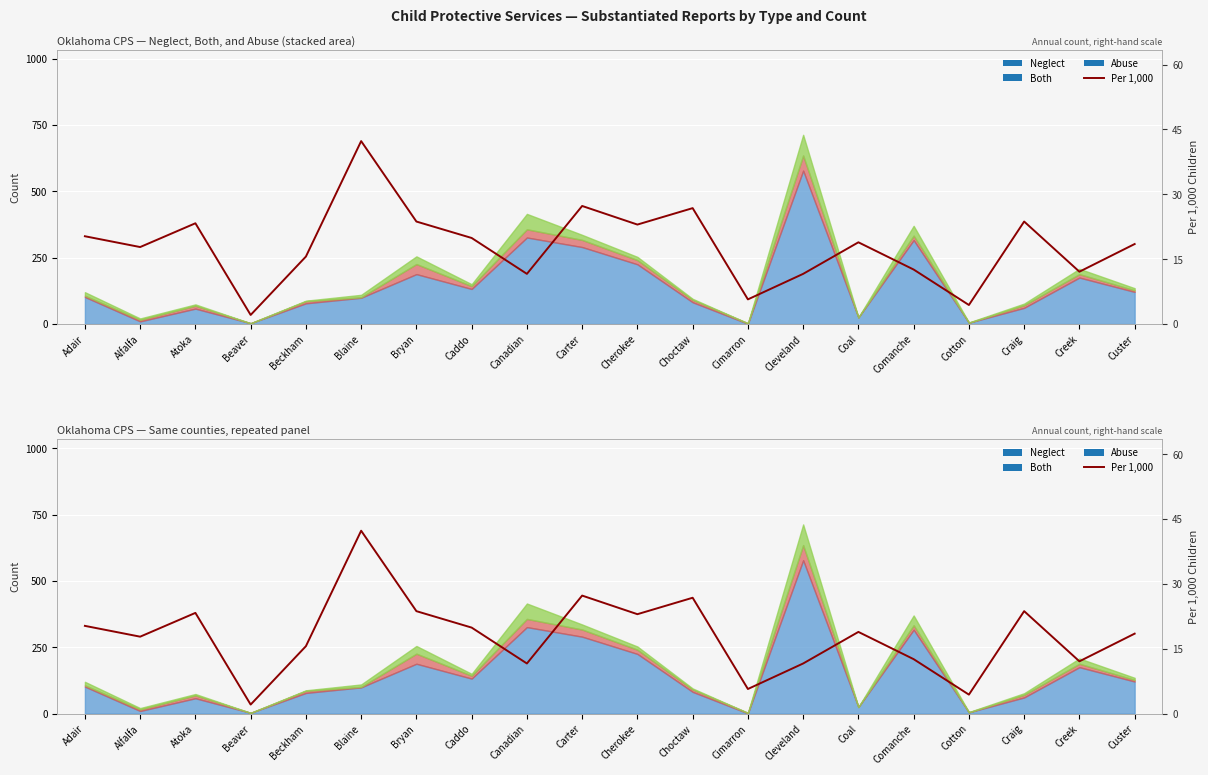

At which label does the data first exceed 18?

Adair